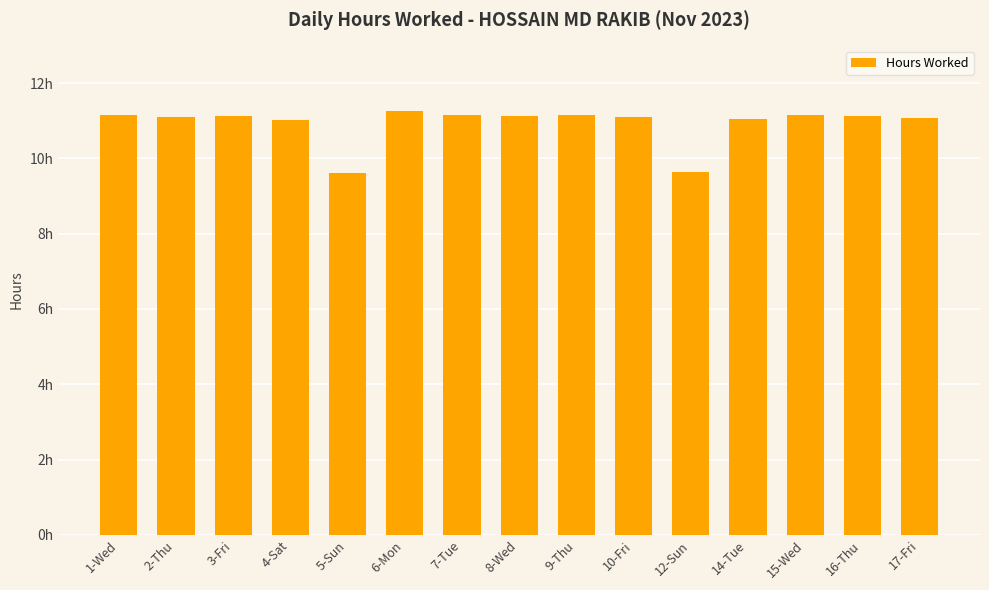

Reading left to right, extract all data points from this chart.

1-Wed=11.1	2-Thu=11.1	3-Fri=11.1	4-Sat=11.0	5-Sun=9.6	6-Mon=11.3	7-Tue=11.2	8-Wed=11.1	9-Thu=11.2	10-Fri=11.1	12-Sun=9.6	14-Tue=11.1	15-Wed=11.2	16-Thu=11.1	17-Fri=11.1